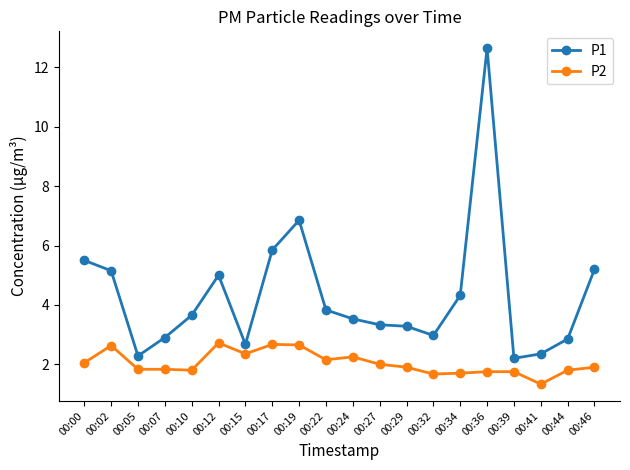

What is the difference between the highest and lowest values at 00:46?

3.3